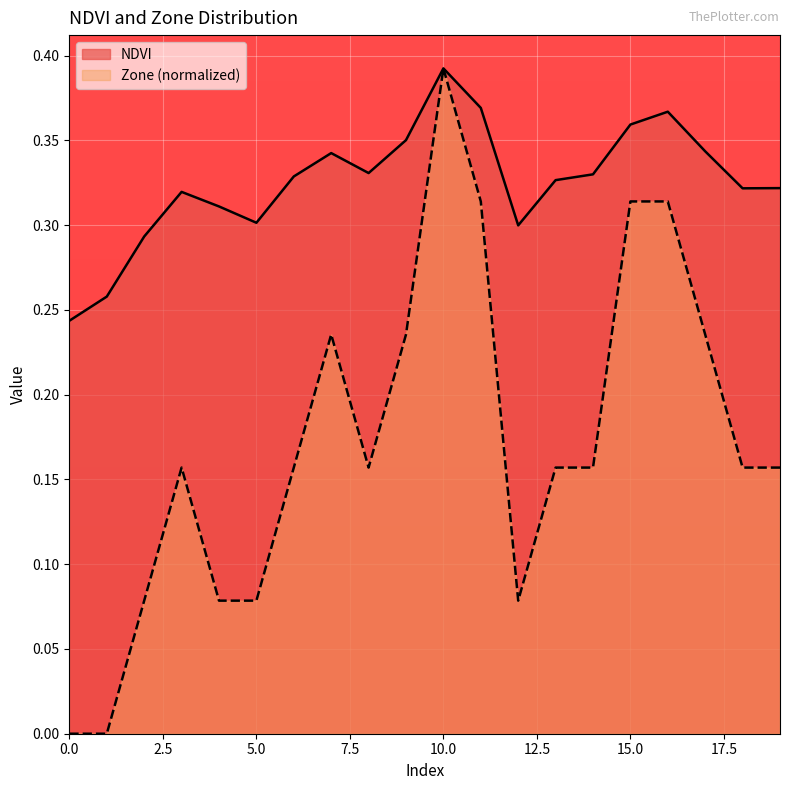

What is the highest value of the NDVI series?

0.4